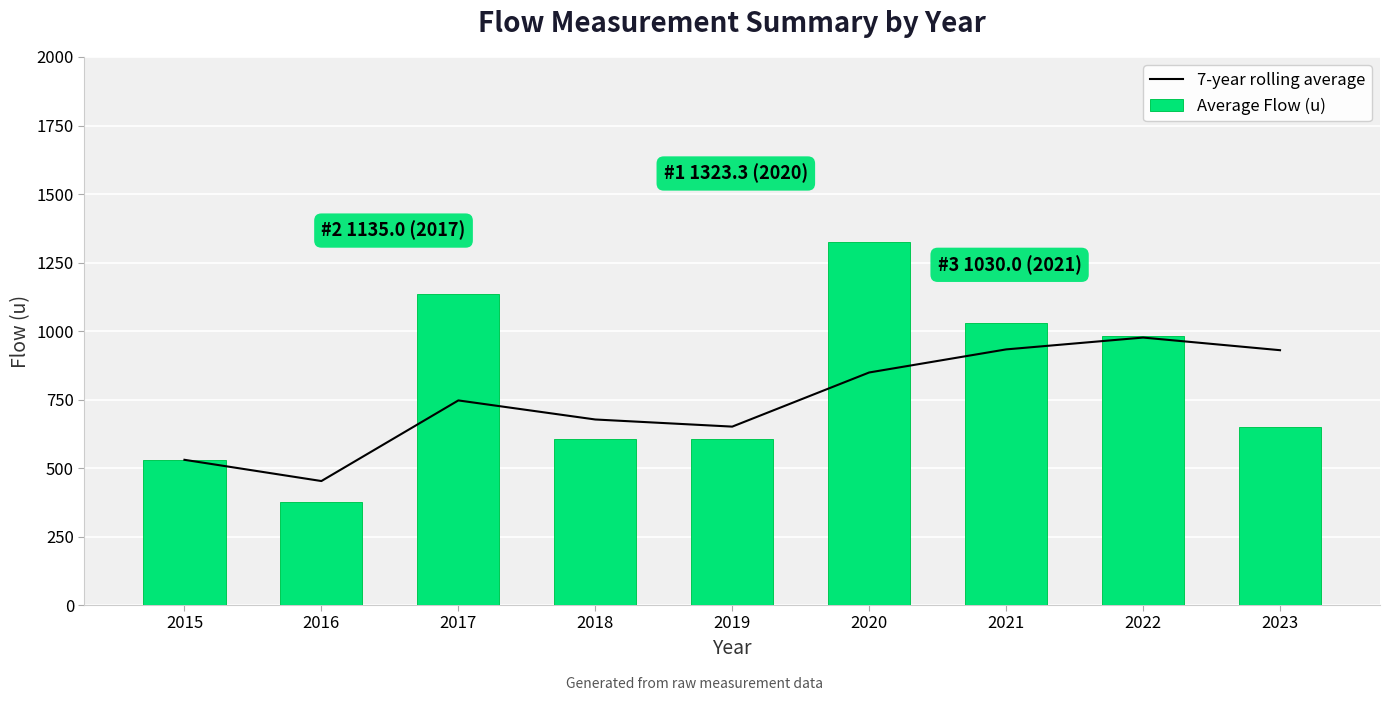

Which category has the highest value across all series?

2020